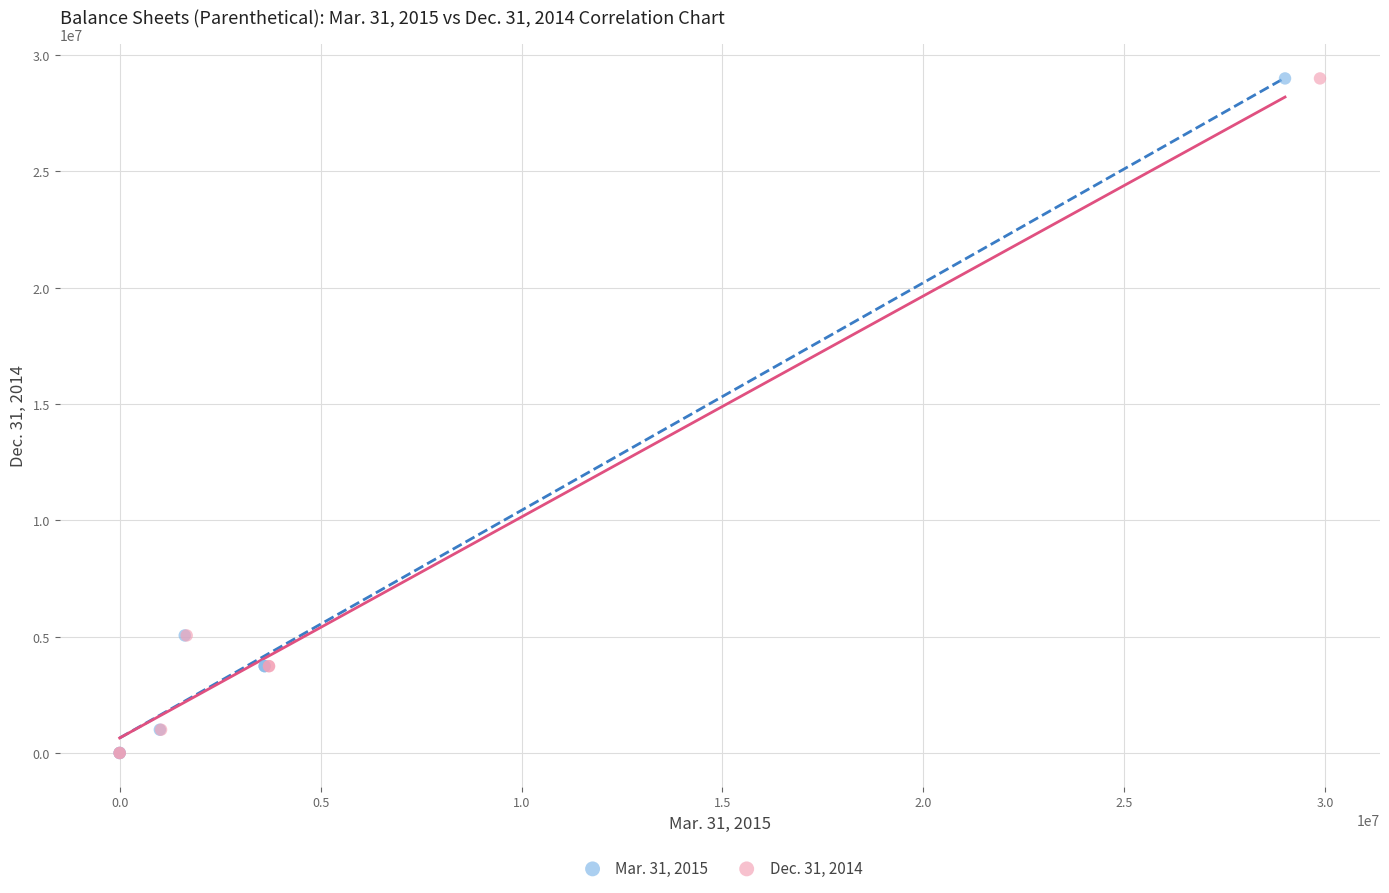

What are all the series names shown in the legend?

Mar. 31, 2015, Dec. 31, 2014